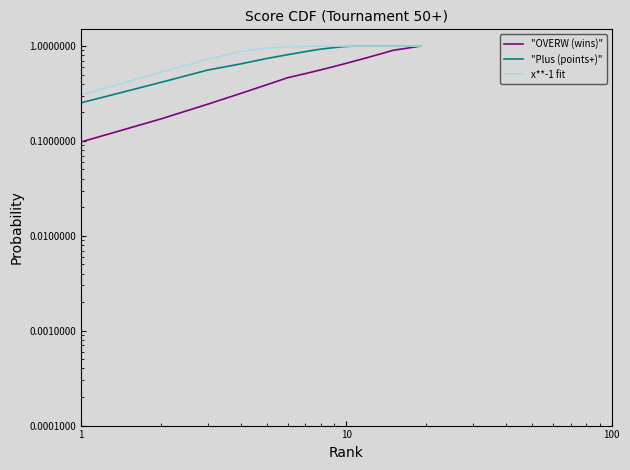

What are all the series names shown in the legend?

"OVERW (wins)", "Plus (points+)", x**-1 fit